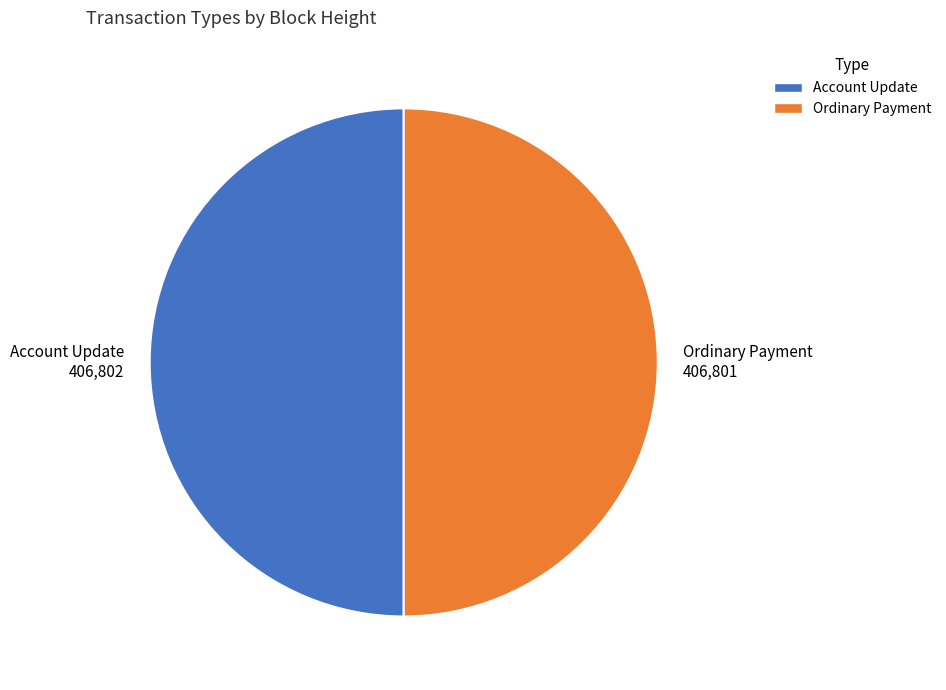

Is it true that Account Update 406,802 is 58% of the pie?

False